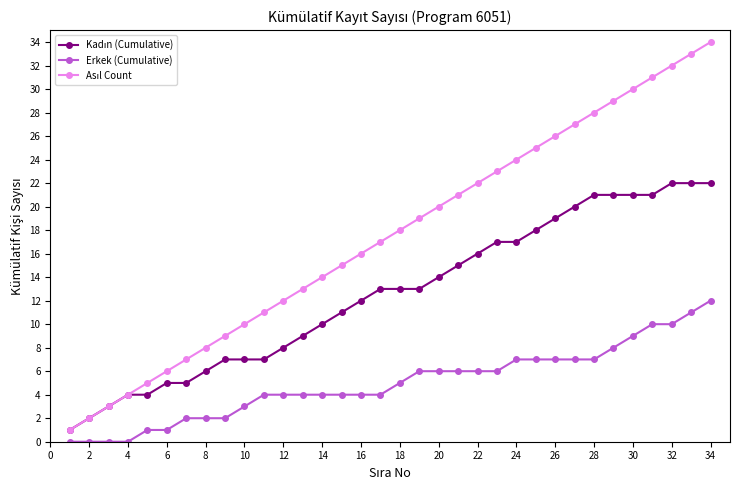

Which series has the largest total across all categories?

Asıl Count